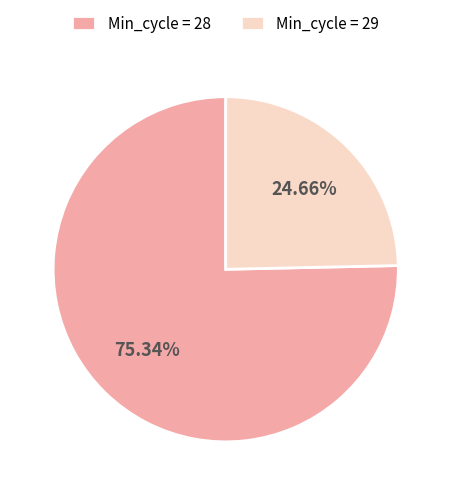

Count the number of slices in the pie.

2